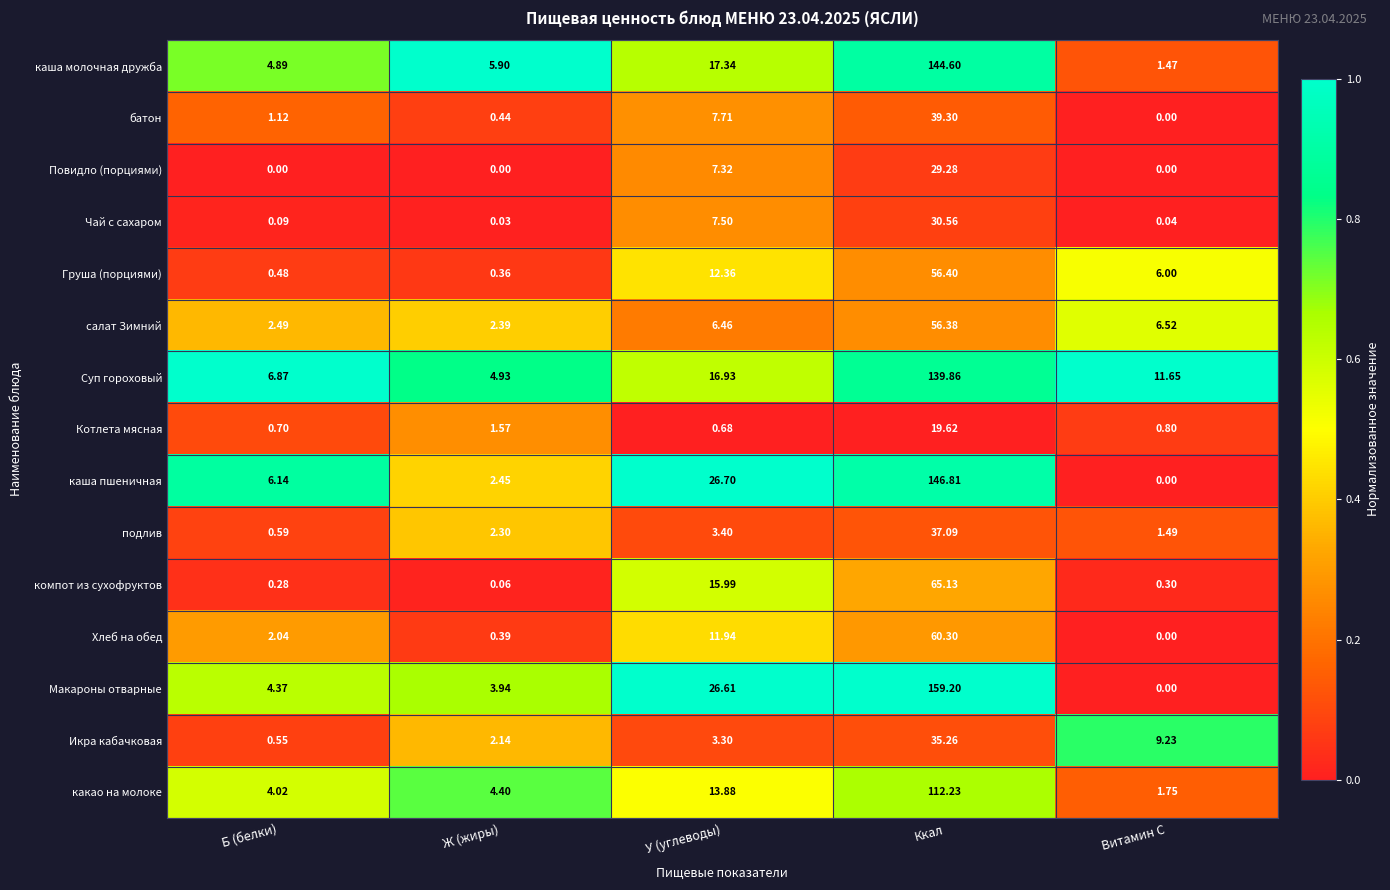

At how many categories does at least one series exceed 0?

5